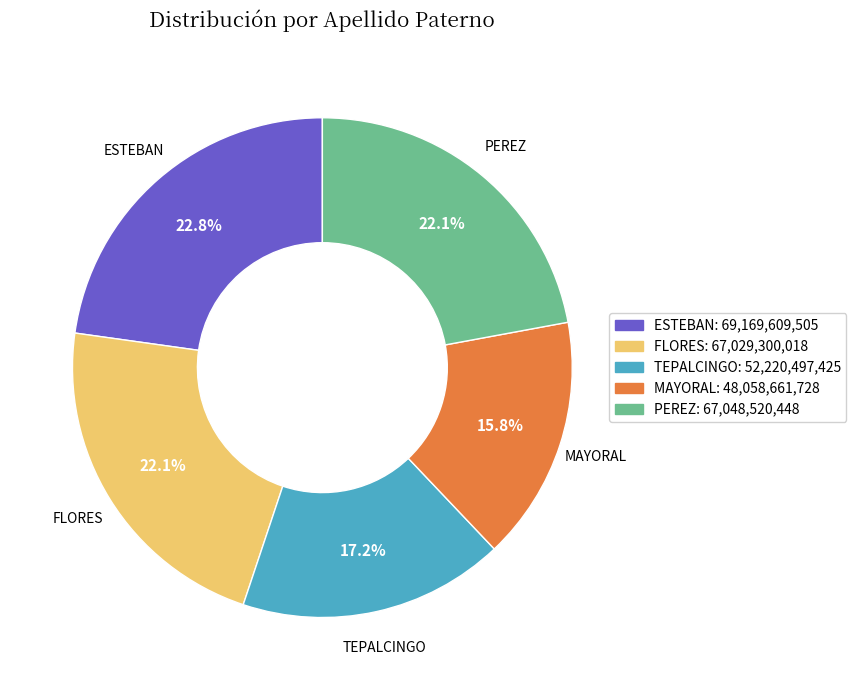

To the nearest percent, what is the combined percentage of MAYORAL and ESTEBAN?

39%